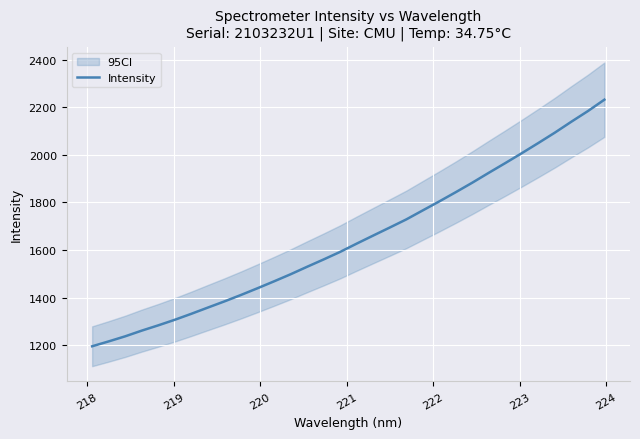

What is the highest value of the Intensity series?

2231.4